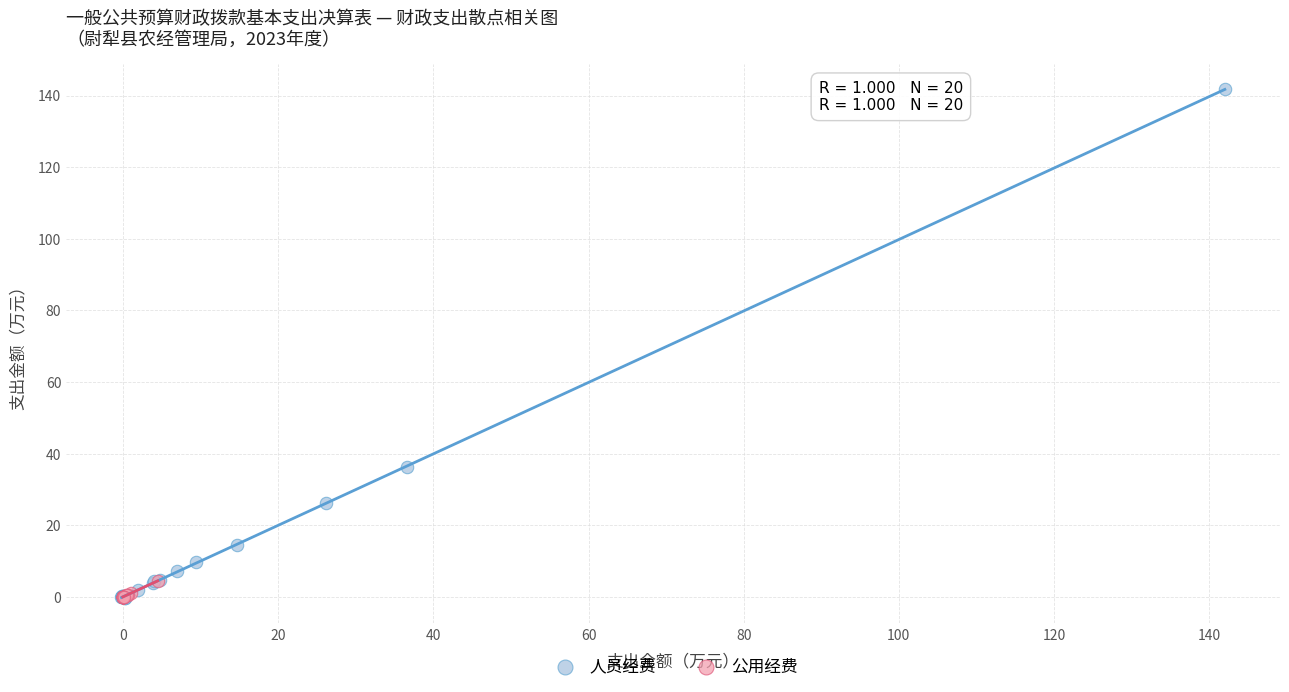

Which series reaches the maximum Y coordinate?

人员经费